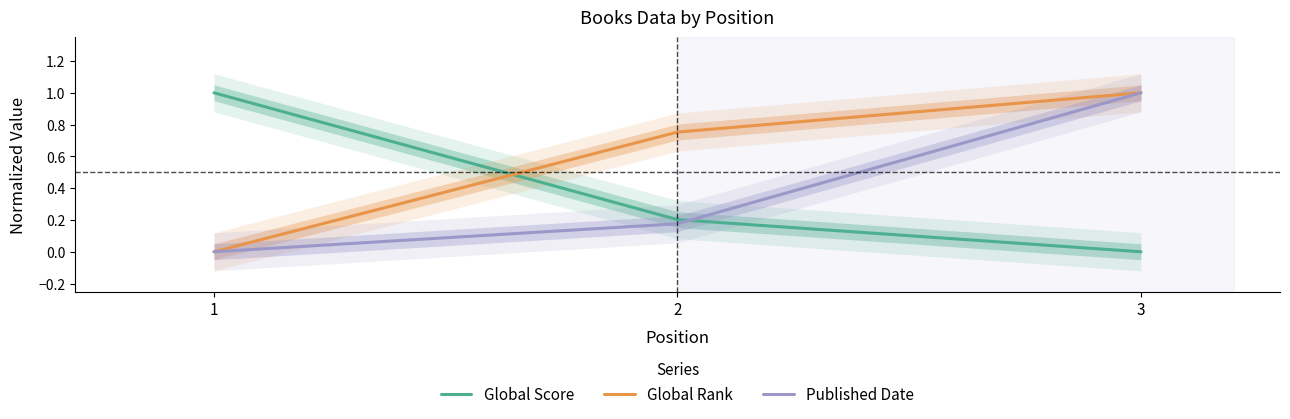

How many lines are shown in the chart?

3